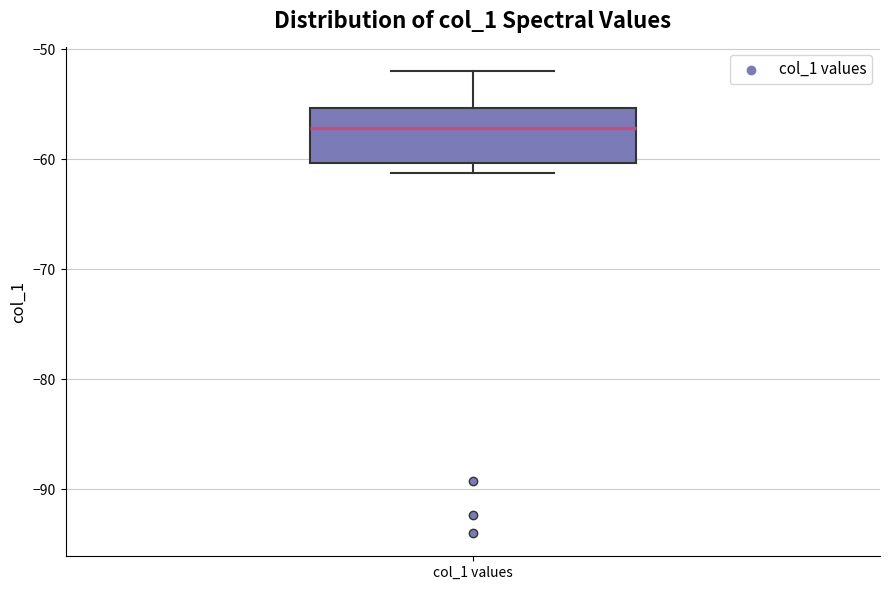

Where does the median line of the box for col_1 values sit on the y-axis? The values are not printed on the chart, so give them approximately, as read against the axis.

-57